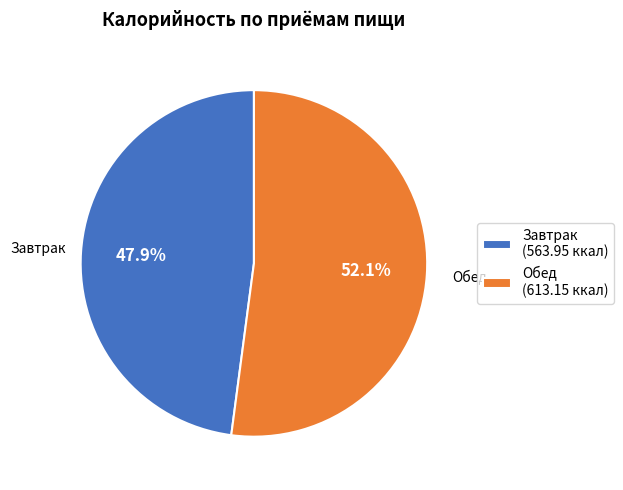

Between Обед (613.15 ккал) and Завтрак (563.95 ккал), which is larger?

Обед (613.15 ккал)